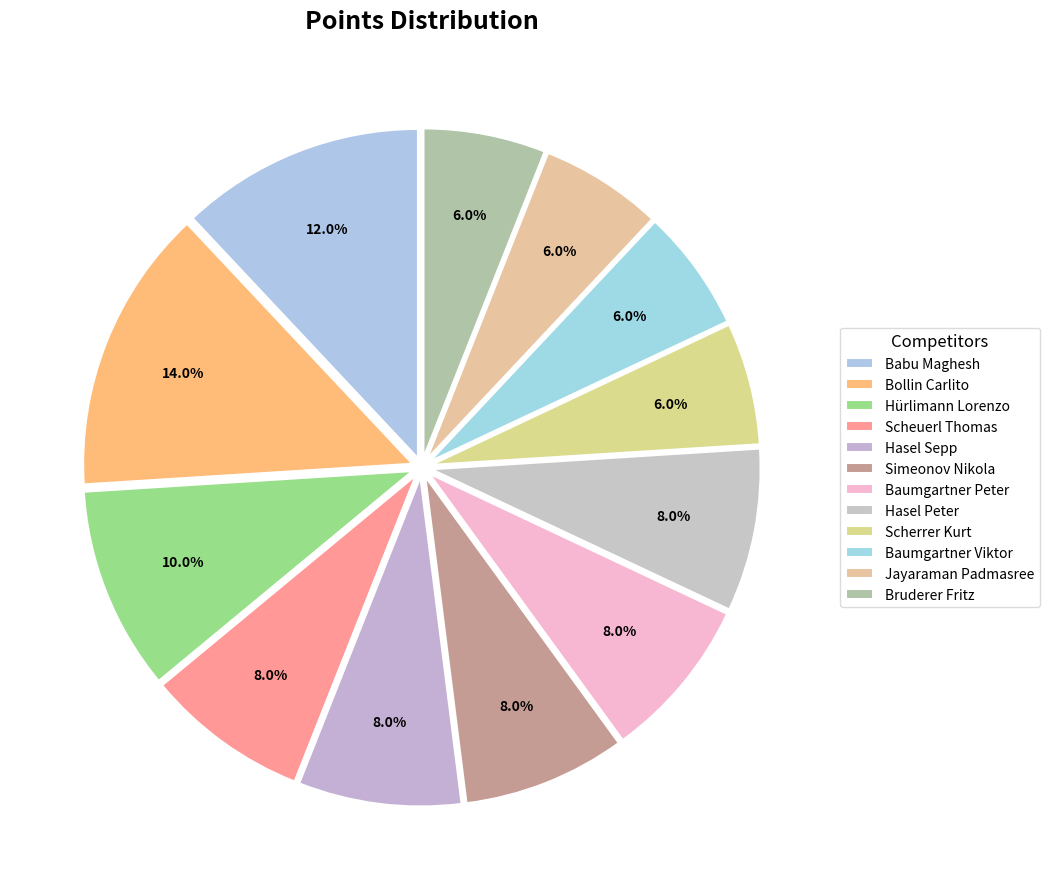

Is there any slice that represents more than half of the pie?

No